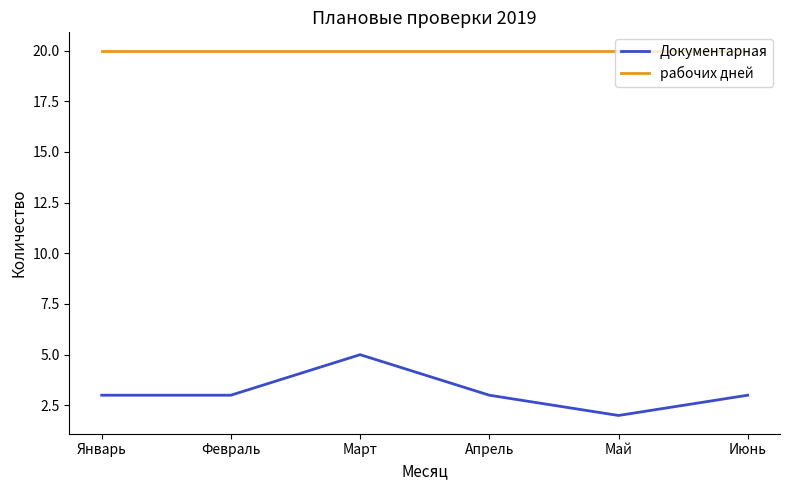

True or false: рабочих дней and Документарная intersect in this chart.

False